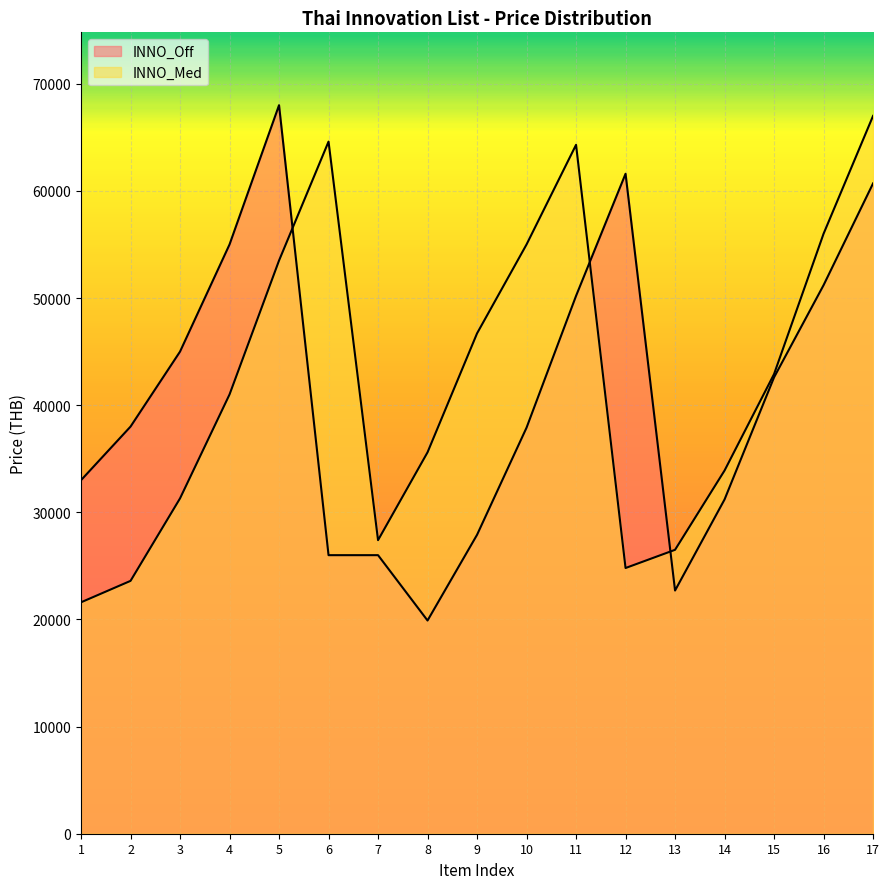

What is the sum of all INNO_Off values?

696900